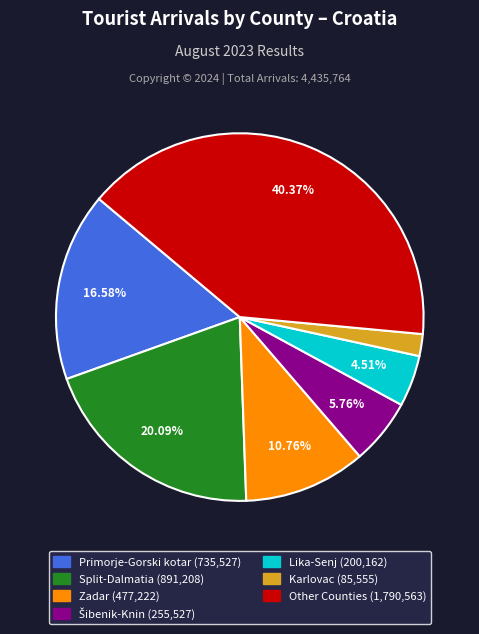

Count the number of slices in the pie.

7